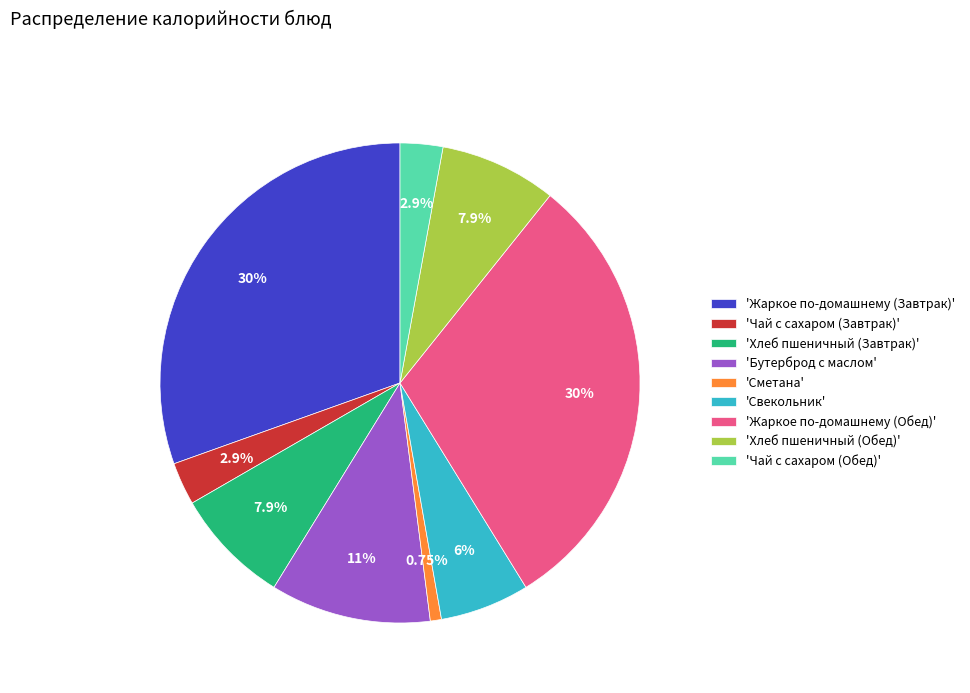

Which category has the smallest portion of the pie?

'Сметана'